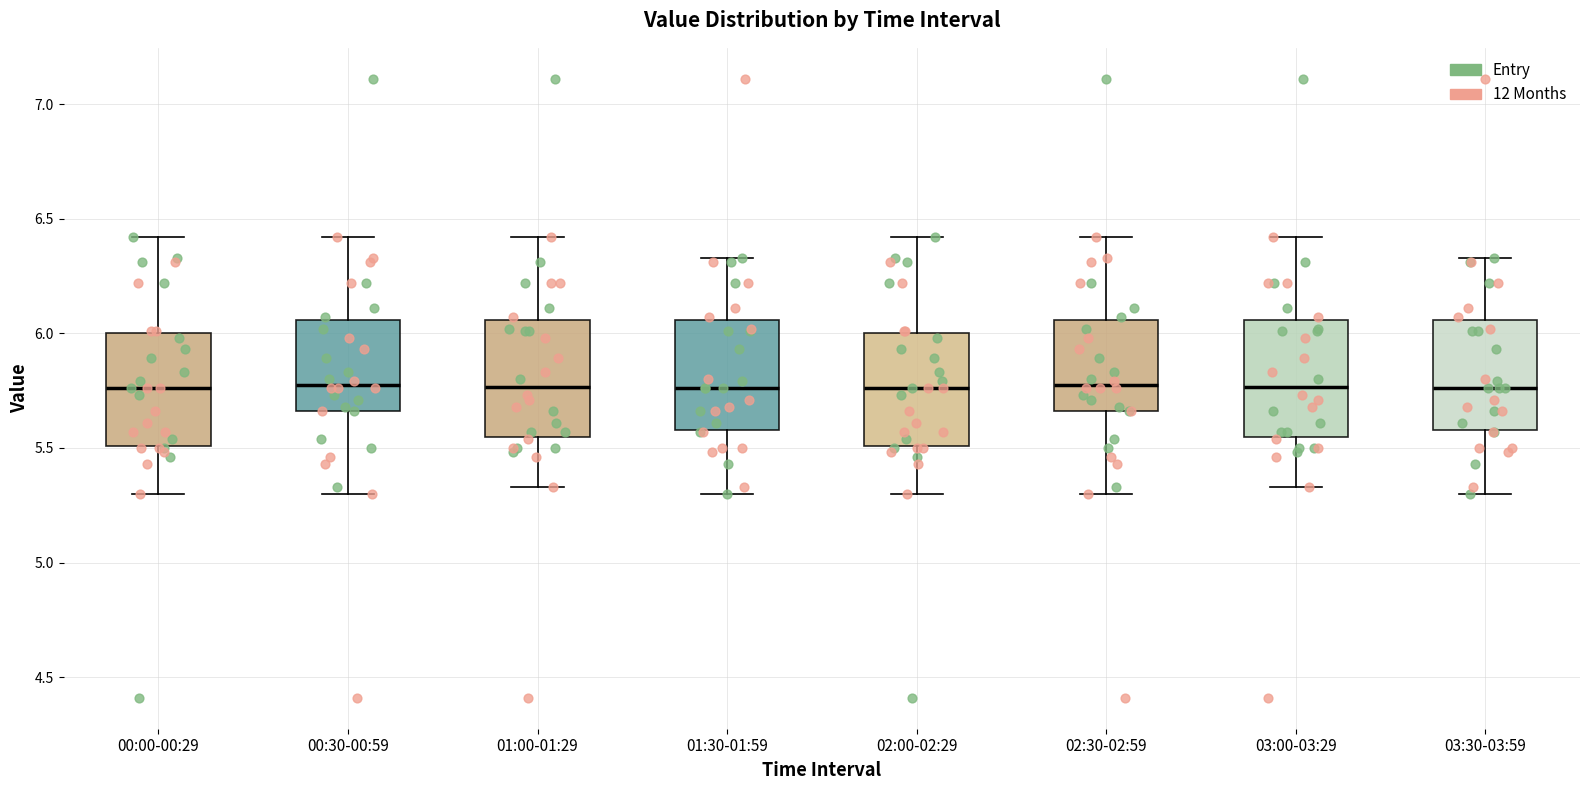

Reading left to right, transcribe this box plot: for each box, give where its median line is, the range the box spans, and where its two whiskers end, as read against the y-axis. The values are not printed on the chart, so give them approximately, as read against the axis.

00:00-00:29: median 5.75, box 5.50 to 6.00, whiskers 5.30 to 6.40
00:30-00:59: median 5.80, box 5.65 to 6.05, whiskers 5.30 to 6.40
01:00-01:29: median 5.75, box 5.55 to 6.05, whiskers 5.35 to 6.40
01:30-01:59: median 5.75, box 5.60 to 6.05, whiskers 5.30 to 6.35
02:00-02:29: median 5.75, box 5.50 to 6.00, whiskers 5.30 to 6.40
02:30-02:59: median 5.80, box 5.65 to 6.05, whiskers 5.30 to 6.40
03:00-03:29: median 5.75, box 5.55 to 6.05, whiskers 5.35 to 6.40
03:30-03:59: median 5.75, box 5.60 to 6.05, whiskers 5.30 to 6.35